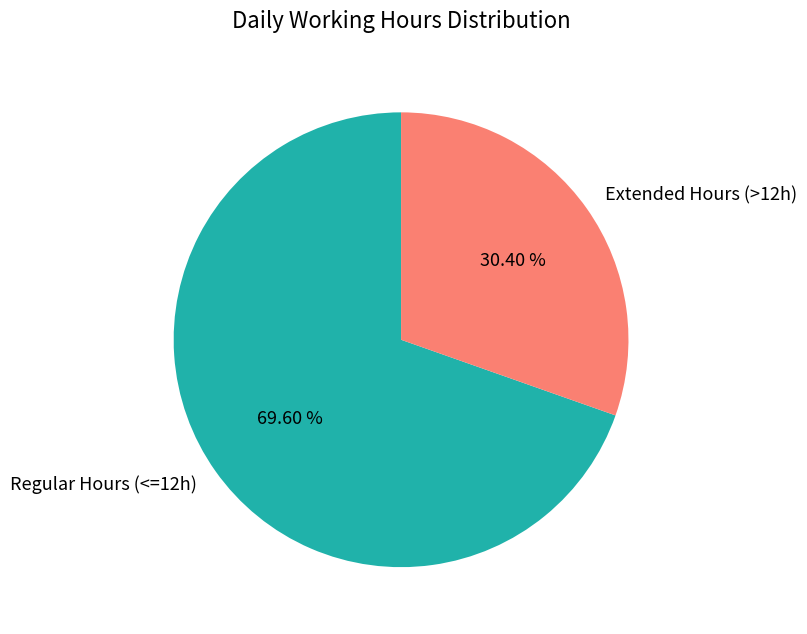

Is the sum of Extended Hours (>12h) and Regular Hours (<=12h) greater than half?

Yes